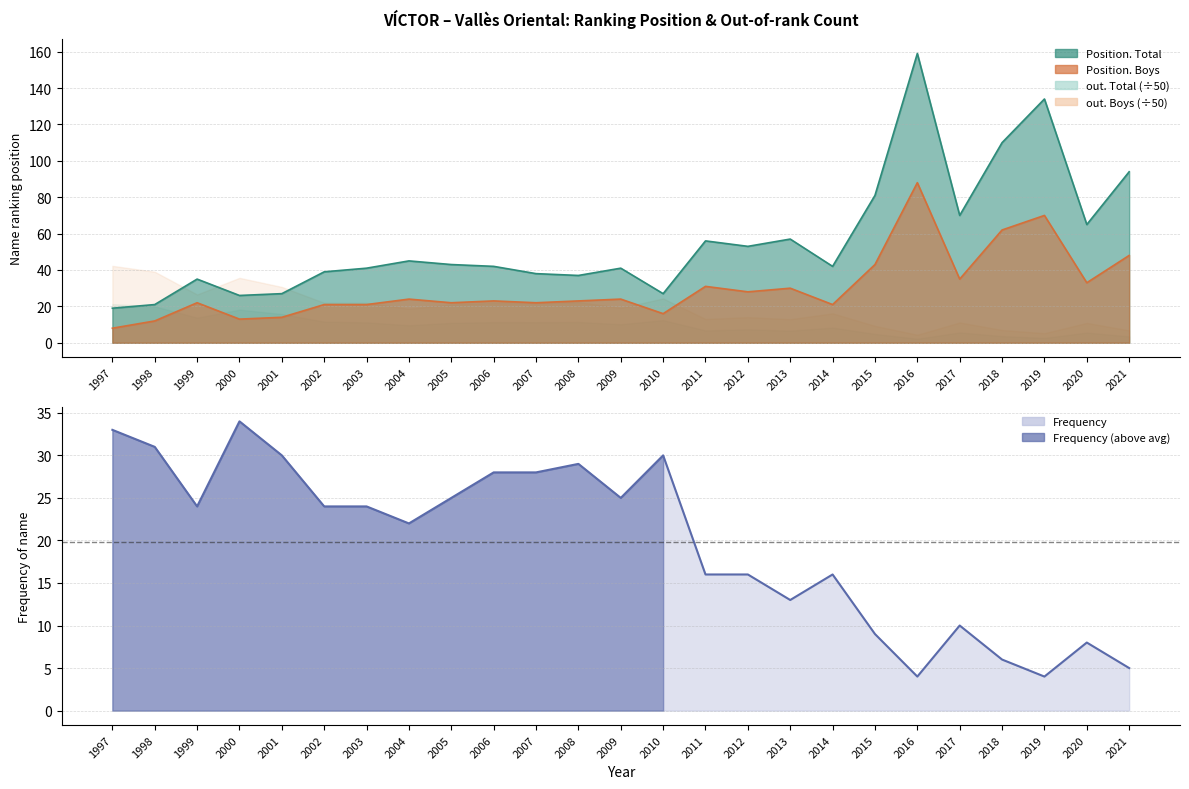

What is the value of the 13th point from the left?

25